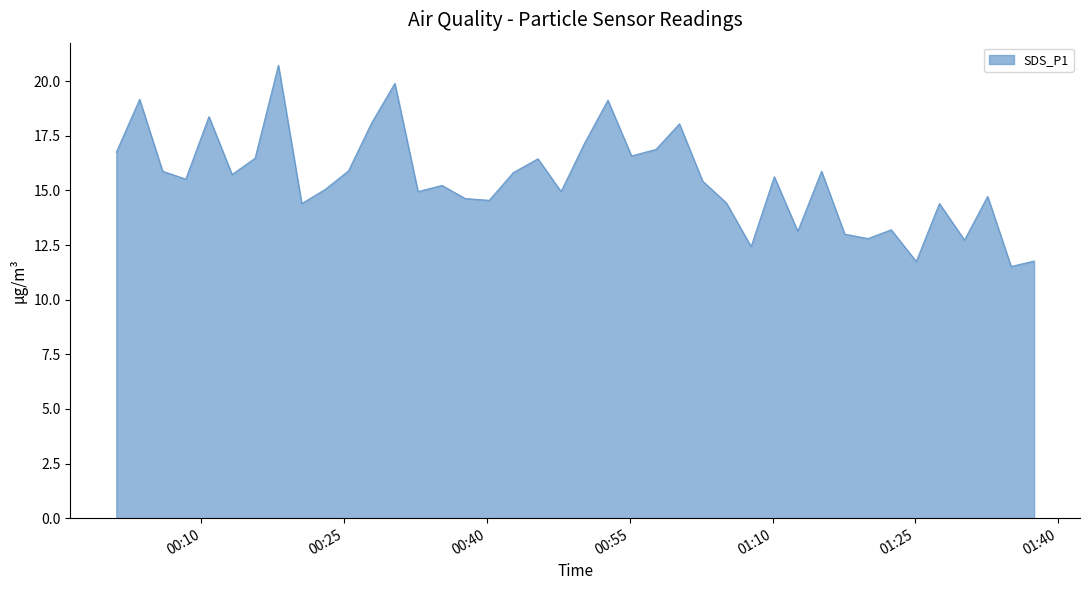

What is the maximum value shown in the chart?

20.7